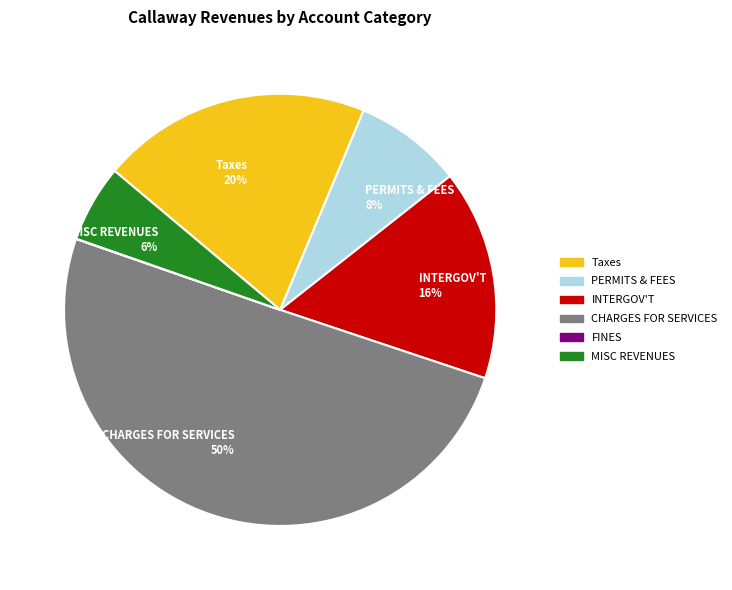

To the nearest percent, what percentage of the pie is CHARGES FOR SERVICES?

50%